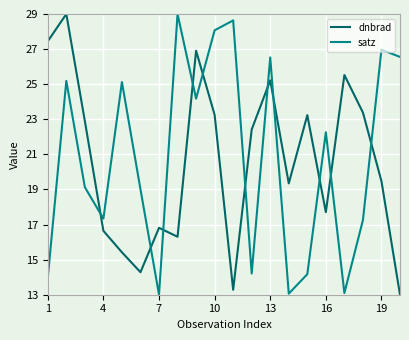

True or false: satz and dnbrad intersect in this chart.

True